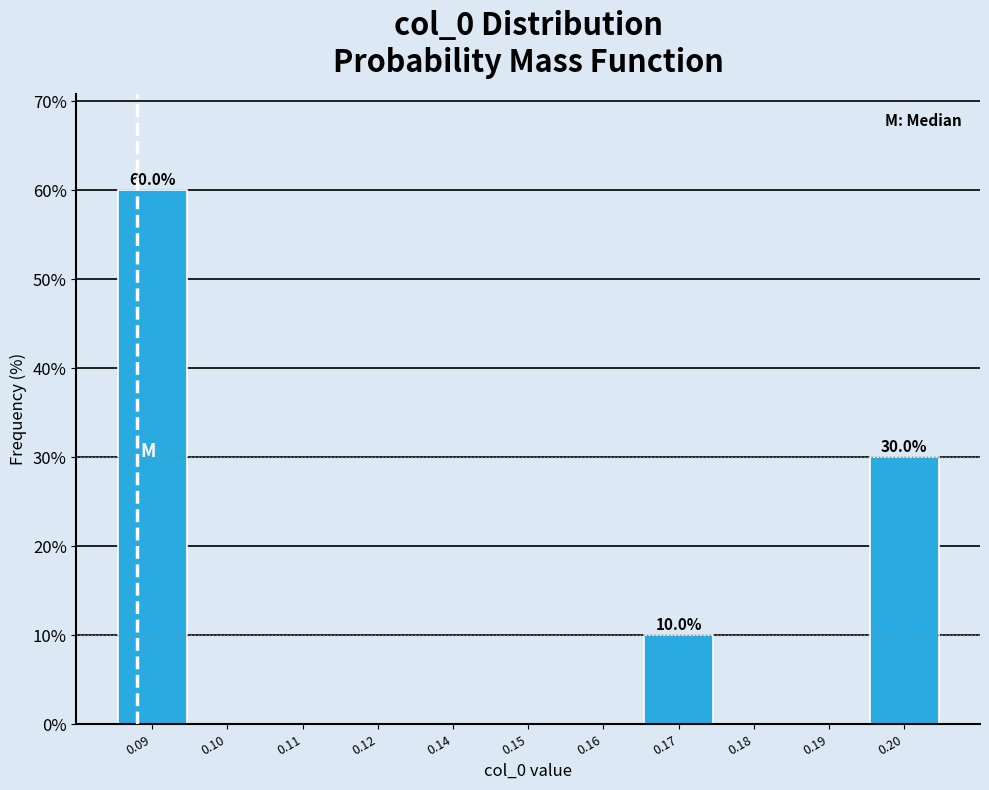

Reading right to left, extract all data points from this chart.

0.20=30	0.19=0	0.18=0	0.17=10	0.16=0	0.15=0	0.14=0	0.12=0	0.11=0	0.10=0	0.09=60